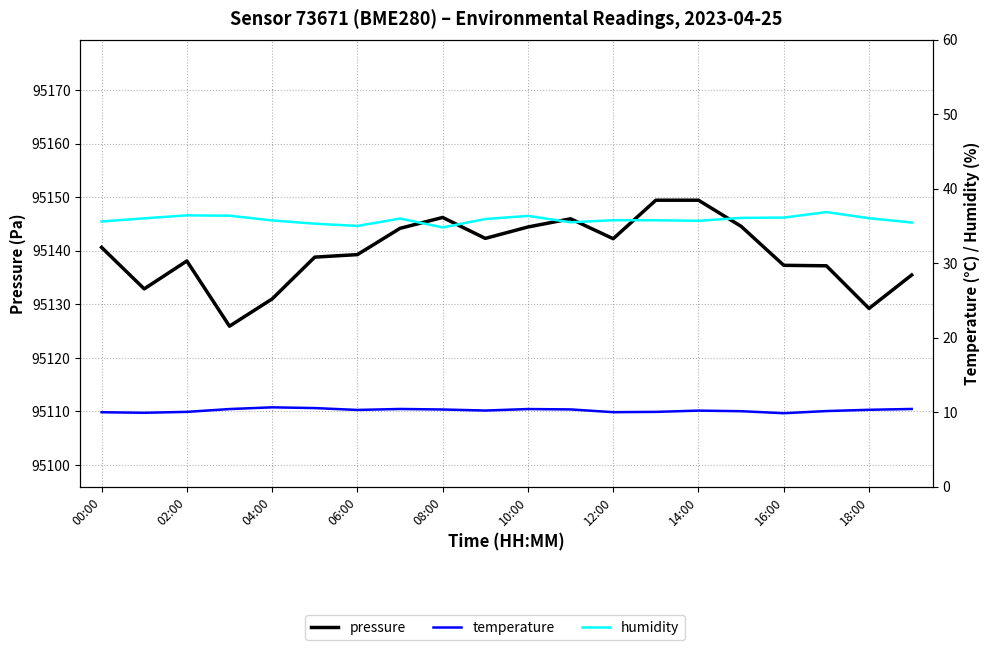

What is the value of the humidity point at the 16th from the left?

36.1